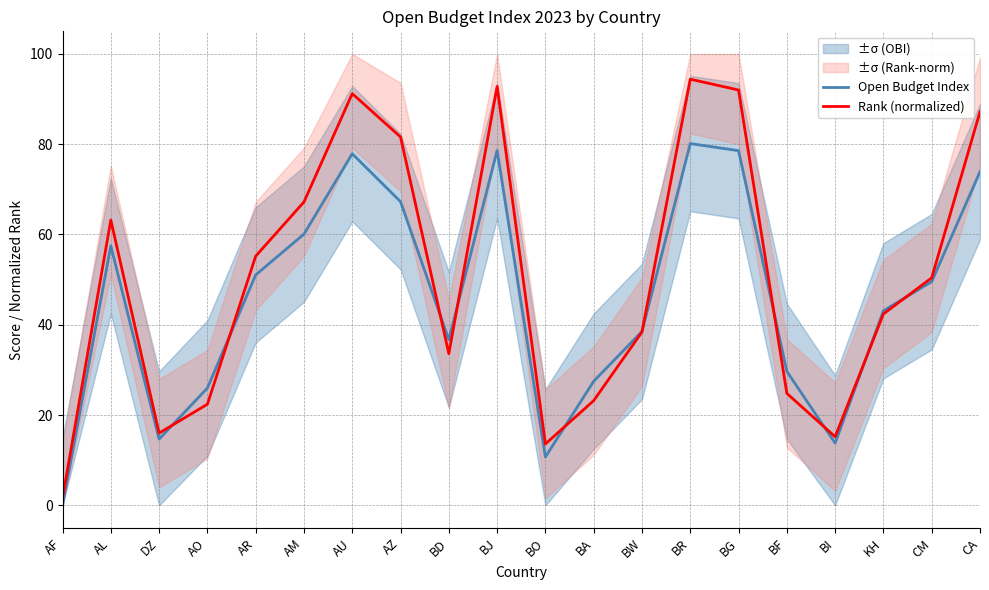

Reading left to right, list all the values displayed in this chart.

Open Budget Index: AF=0.0	AL=57.5	DZ=14.7	AO=26.0	AR=51.0	AM=60.1	AU=77.9	AZ=67.3	BD=36.7	BJ=78.6	BO=10.7	BA=27.5	BW=38.5	BR=80.1	BG=78.6	BF=29.7	BI=13.8	KH=43.1	CM=49.5	CA=73.9
Rank (normalized): AF=1.6	AL=63.2	DZ=16.0	AO=22.4	AR=55.2	AM=67.2	AU=91.2	AZ=81.6	BD=33.6	BJ=92.8	BO=13.6	BA=23.2	BW=38.4	BR=94.4	BG=92.0	BF=24.8	BI=15.2	KH=42.4	CM=50.4	CA=87.2